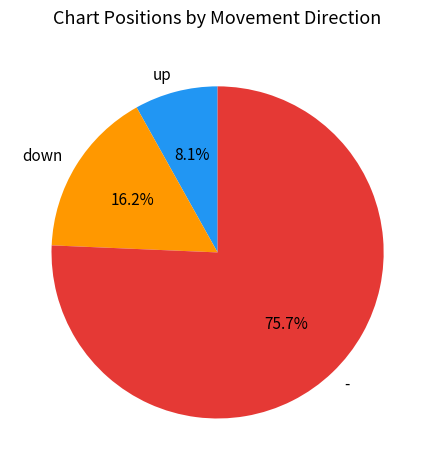

Rank the categories by value from lowest to highest.

up, down, -